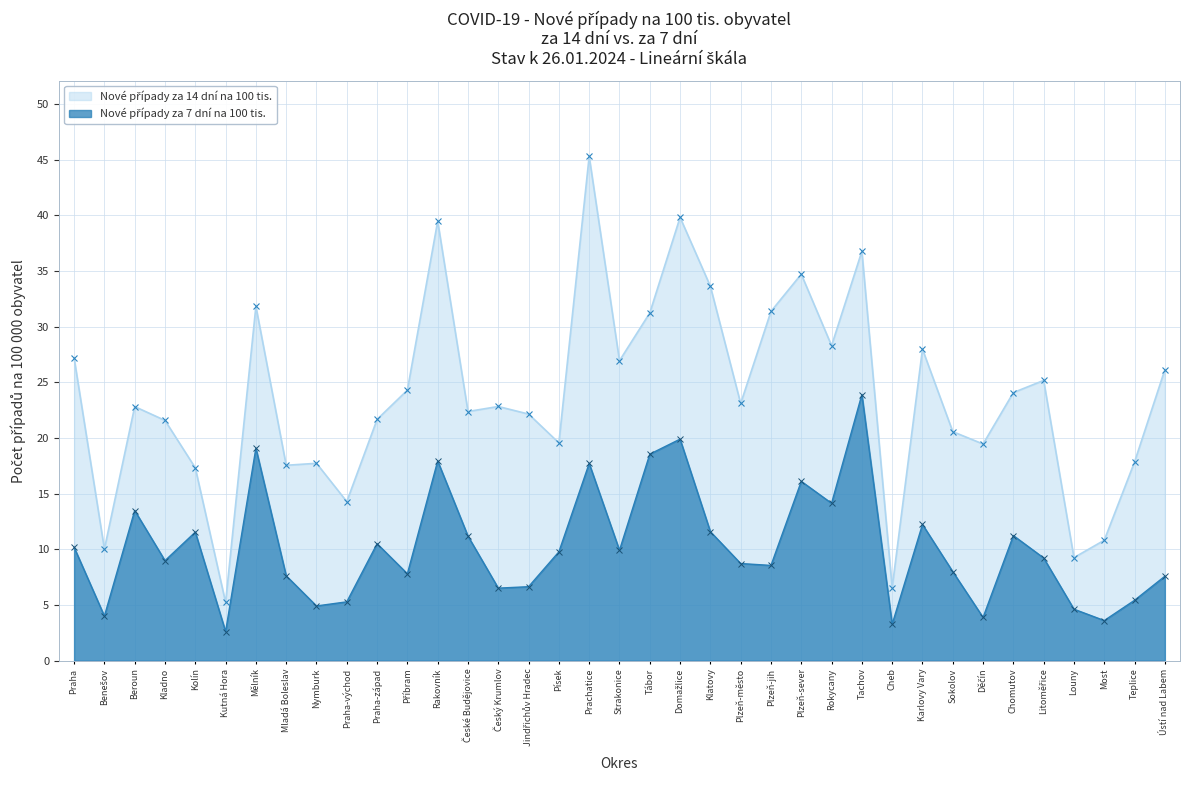

Reading left to right, transcribe all the data shown in this chart.

Nové případy za 14 dní na 100 tis.: 27.2	10.0	22.8	21.6	17.3	5.2	31.8	17.6	17.7	14.3	21.7	24.3	39.5	22.4	22.8	22.1	19.6	45.3	26.9	31.2	39.8	33.6	23.1	31.4	34.7	28.3	36.8	6.6	28.0	20.6	19.5	24.1	25.2	9.3	10.8	17.9	26.1
Nové případy za 7 dní na 100 tis.: 10.2	4.0	13.5	9.0	11.6	2.6	19.1	7.6	4.9	5.3	10.5	7.8	17.9	11.2	6.5	6.7	9.8	17.7	9.9	18.6	19.9	11.6	8.7	8.6	16.1	14.1	23.9	3.3	12.2	8.0	3.9	11.2	9.2	4.6	3.6	5.4	7.6